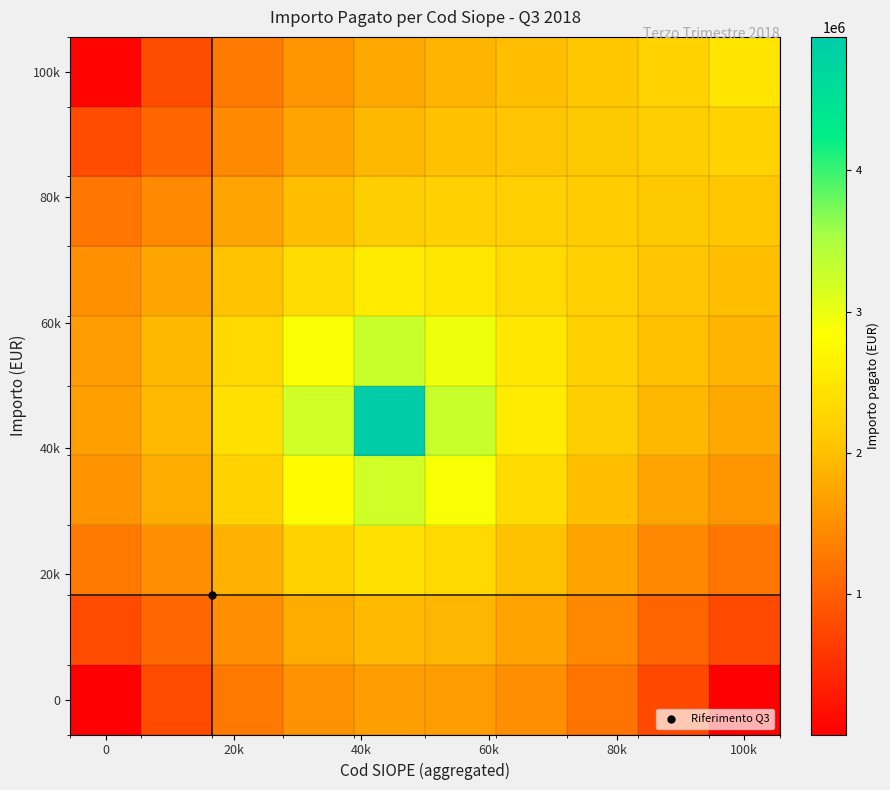

What is the smallest value displayed?

2971.3